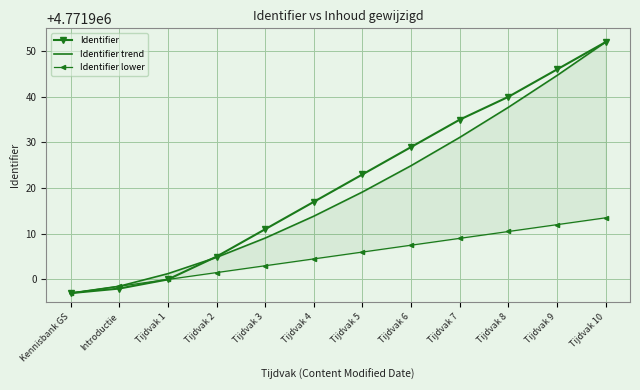

What value does the Identifier trend series have at Kennisbank GS?

4771897.0